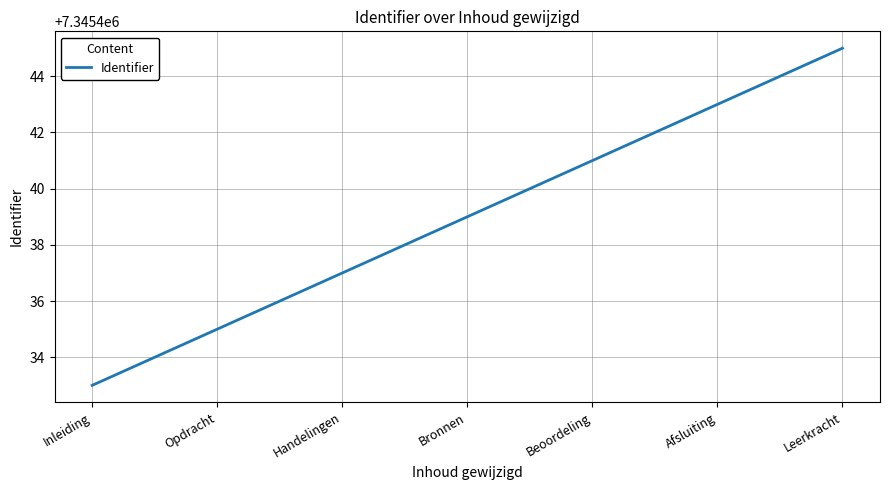

Approximately how many times larger is the value at Inleiding compared to Afsluiting?

1.0